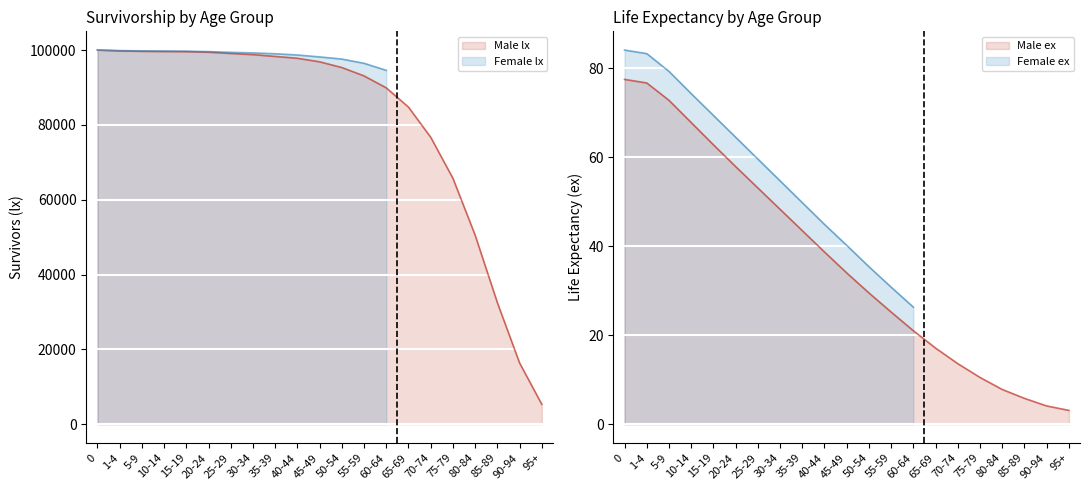

What is the sum of all Male ex values?

770.8